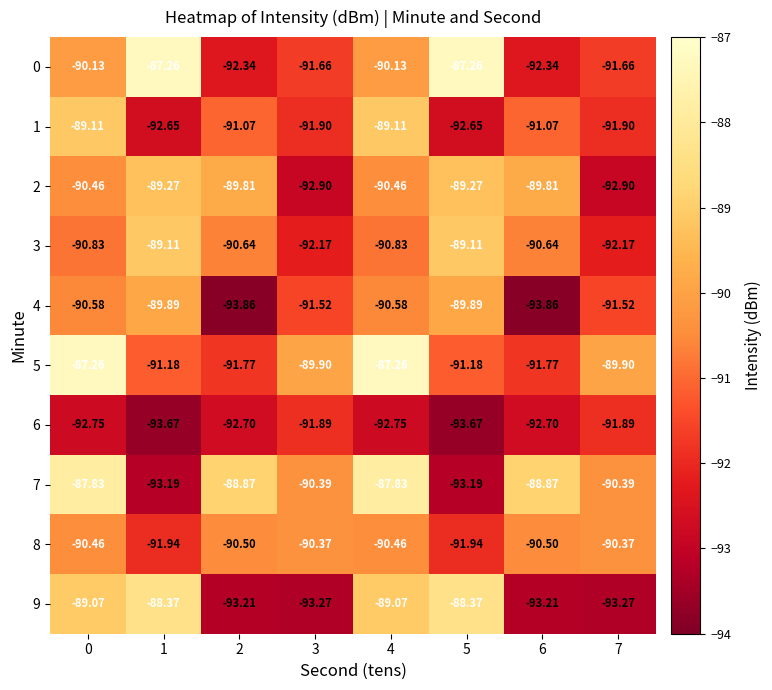

Is the value of 4 at 0 greater than the value of 1 at 1?

Yes